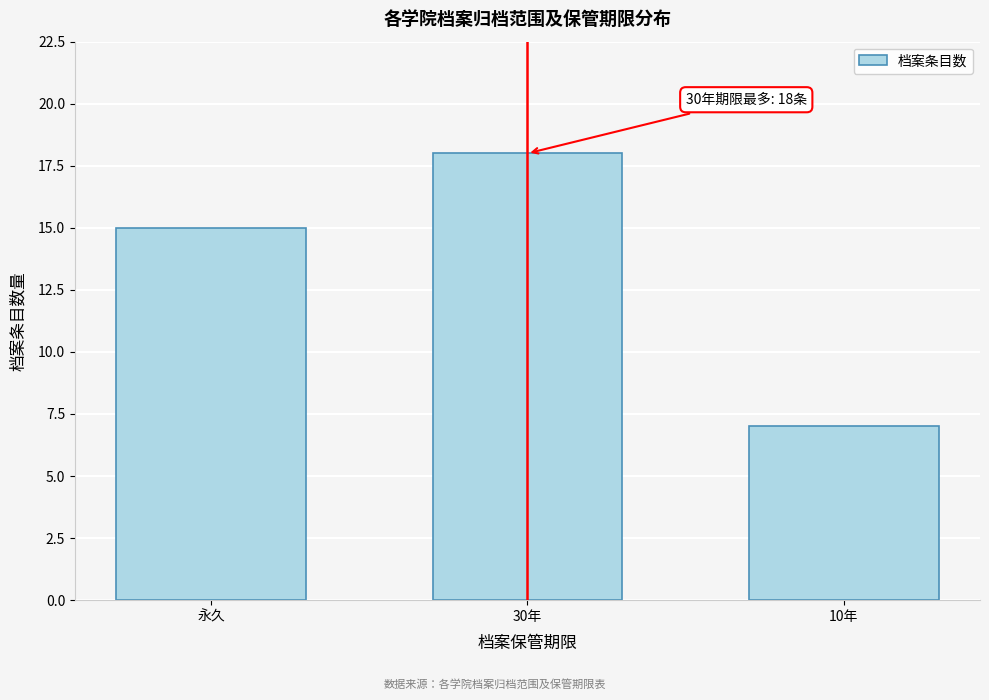

Reading right to left, list all the values displayed in this chart.

10年=7	30年=18	永久=15